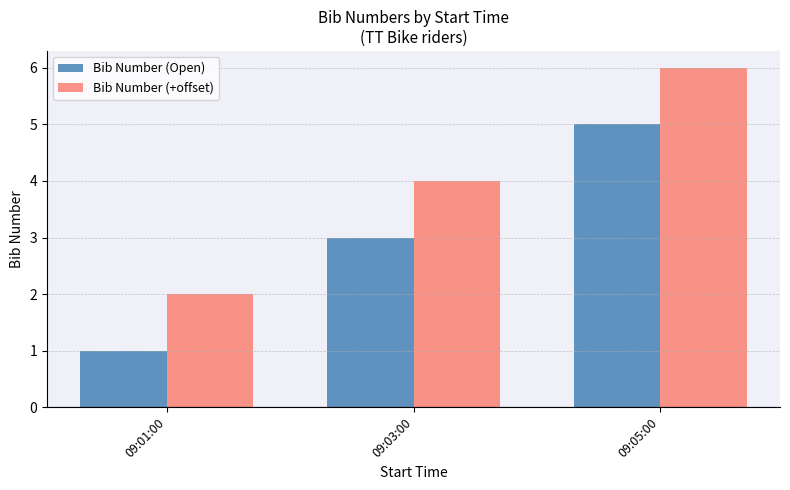

Which category has the lowest value in the Bib Number (+offset) series?

09:01:00